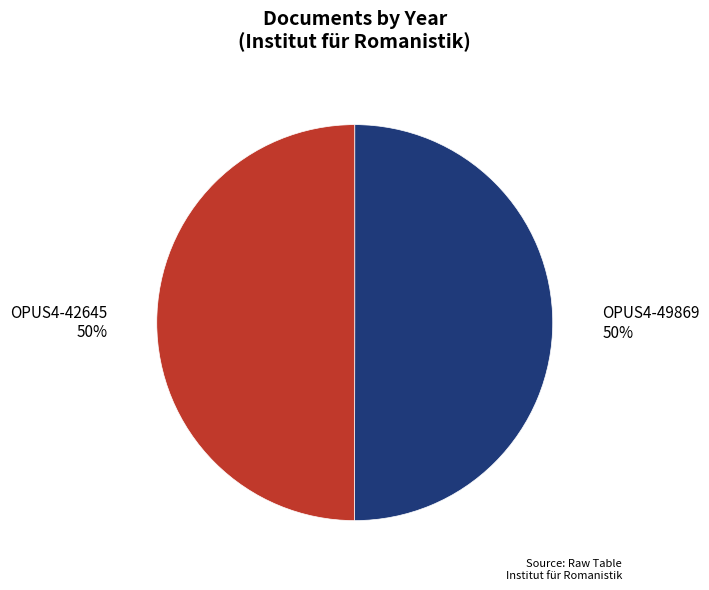

What is the ratio of the value at OPUS4-42645 to the value at OPUS4-49869?

1.0